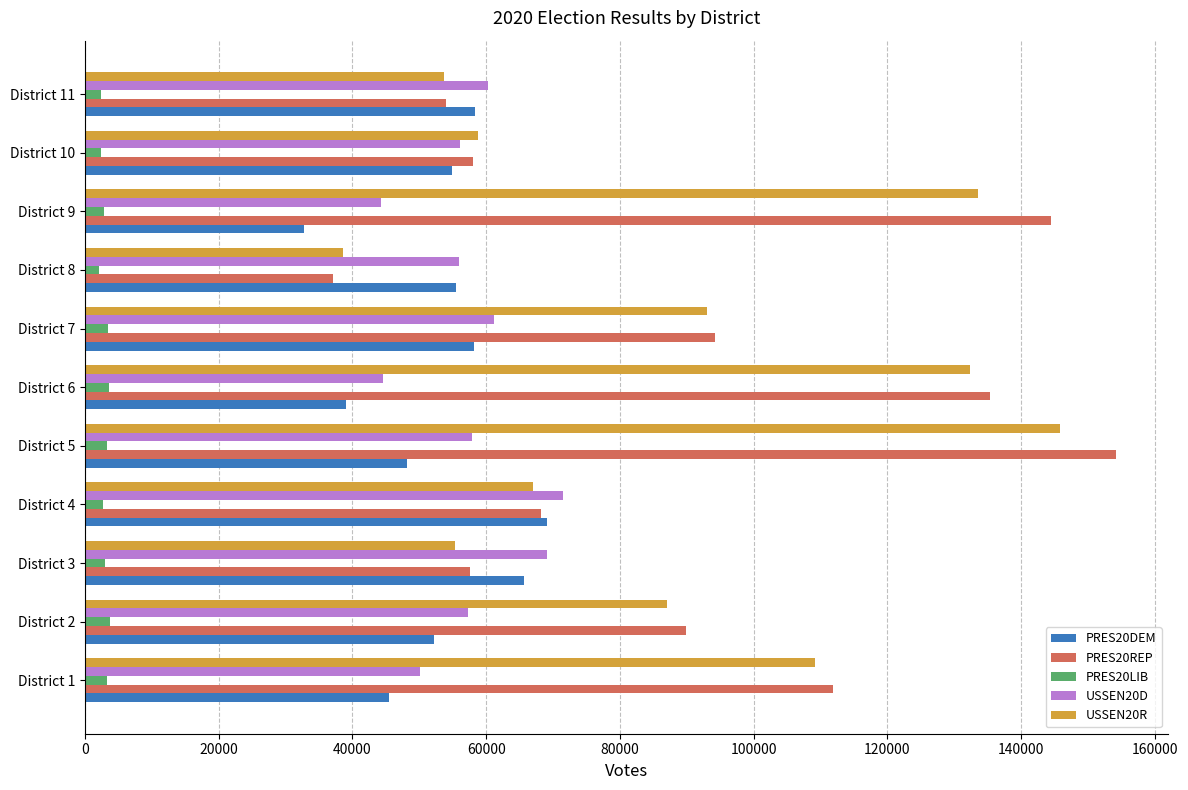

The value of USSEN20D at District 10 is 56161. True or false?

True